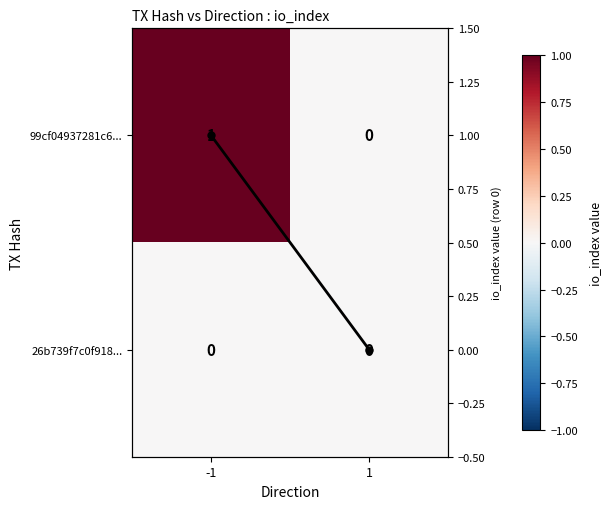

What is the total value across all series at -1?

2